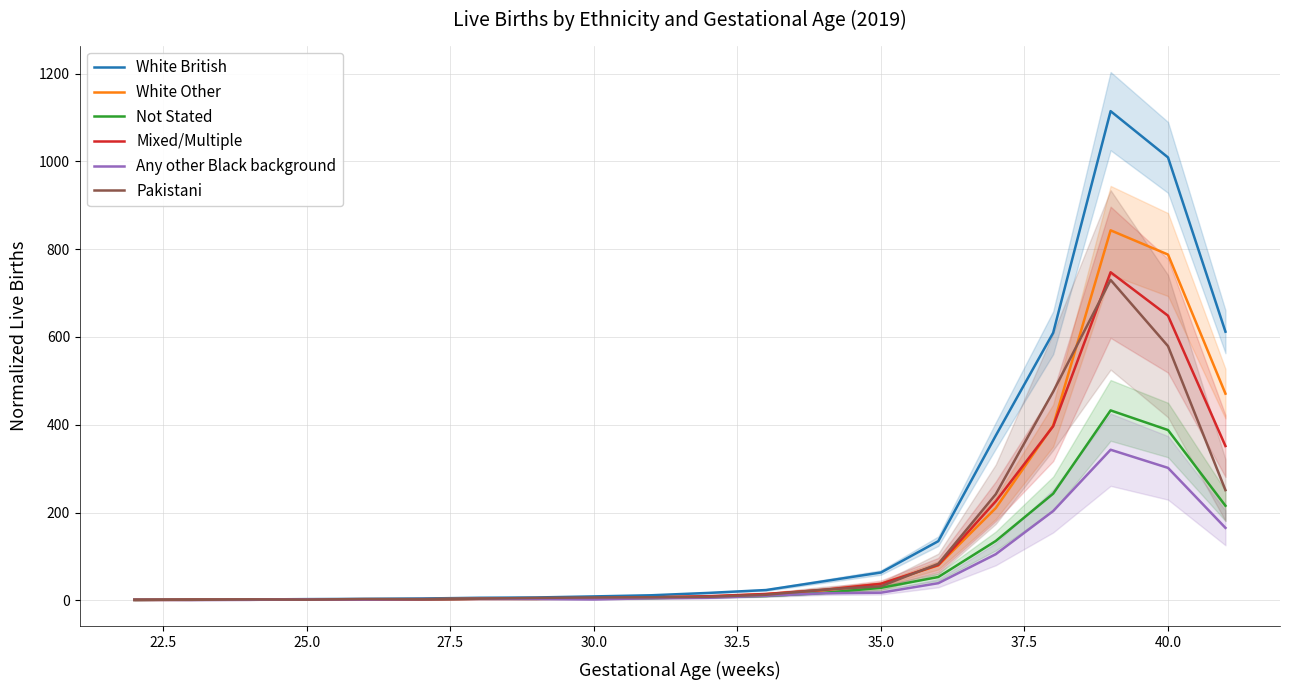

The value of Not Stated at 25.0 is 1.5. True or false?

True